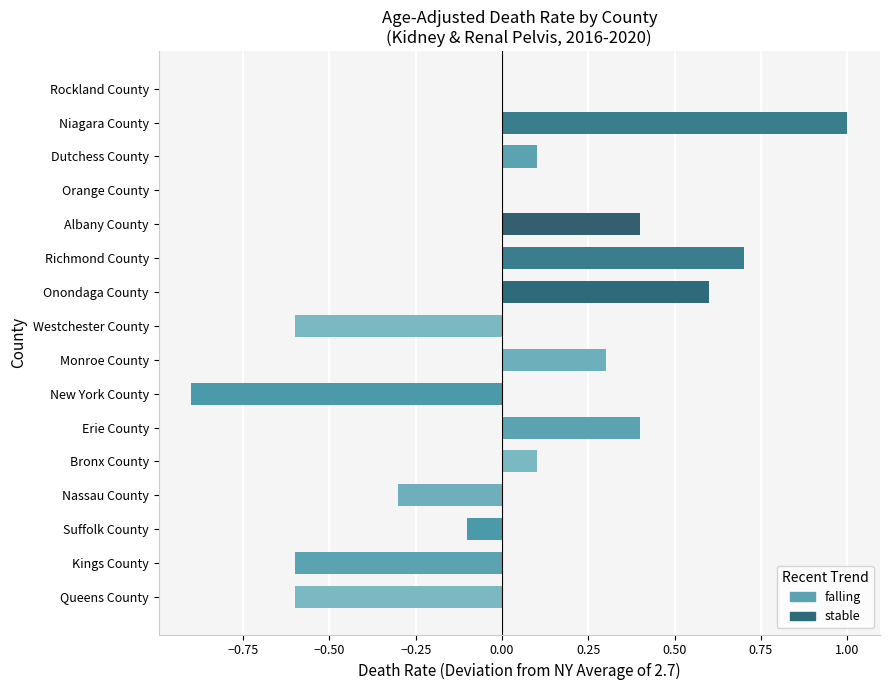

List the labels in order of value, smallest first.

New York County, Queens County, Kings County, Westchester County, Nassau County, Suffolk County, Orange County, Rockland County, Bronx County, Dutchess County, Monroe County, Erie County, Albany County, Onondaga County, Richmond County, Niagara County